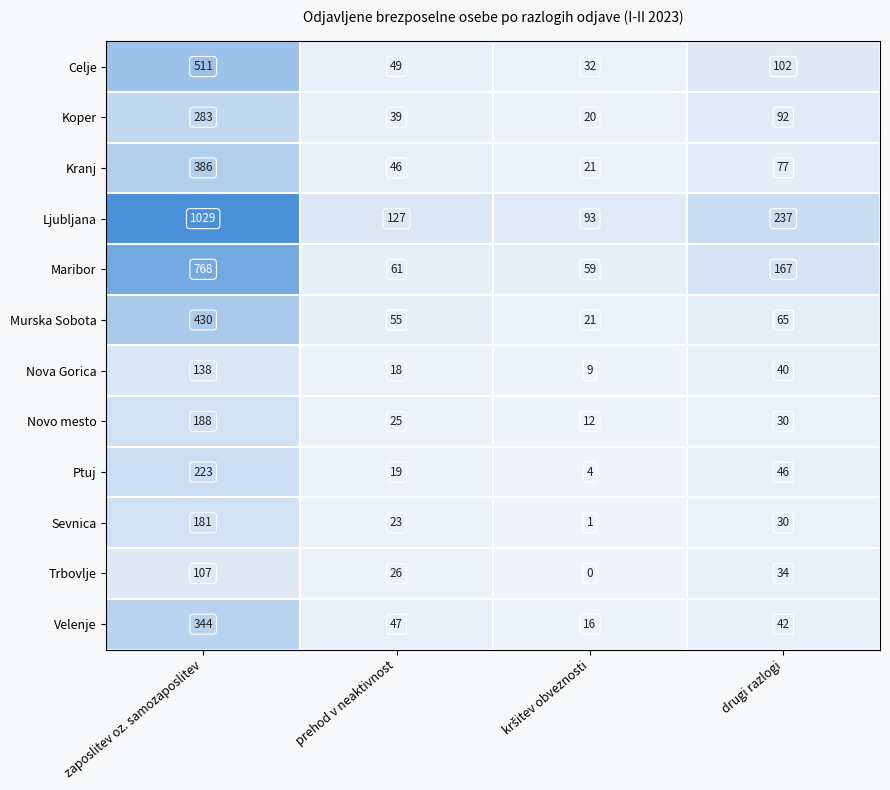

At how many categories does at least one series exceed 989?

1